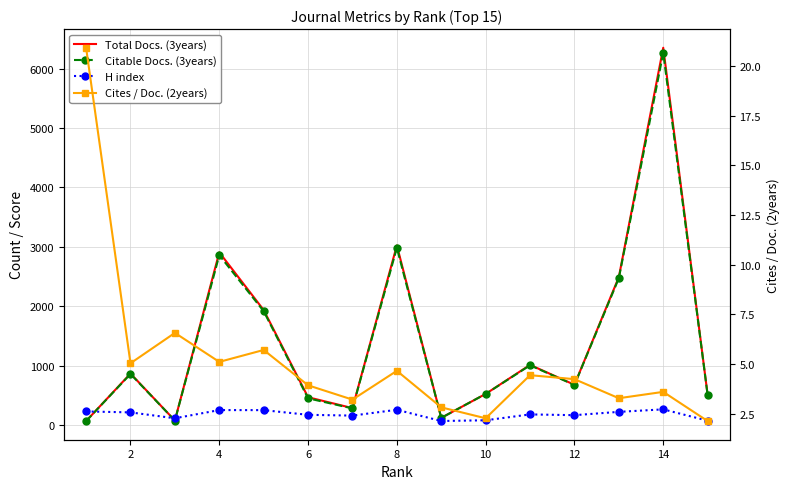

How many interior local peaks does the H index series have?

4